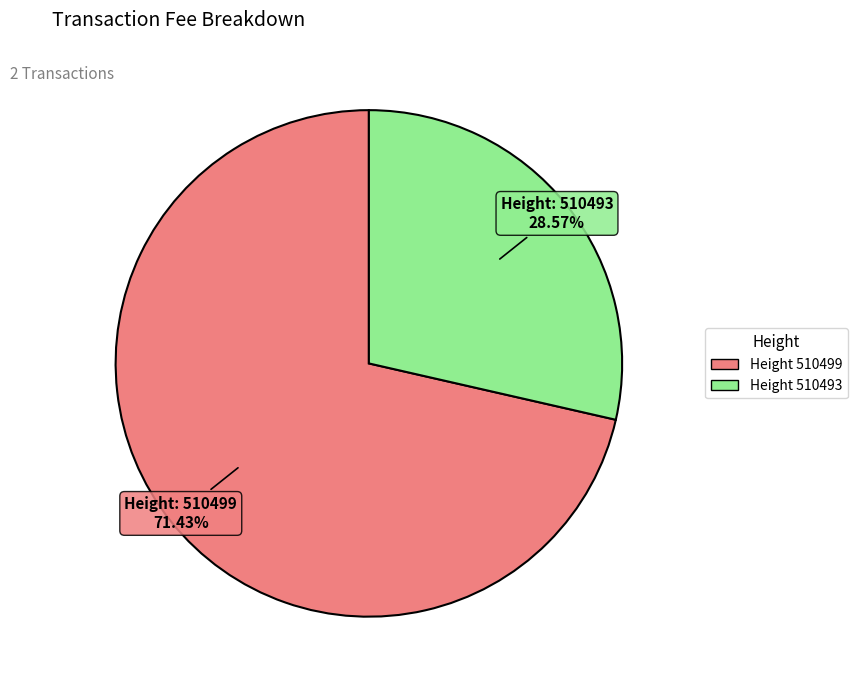

Does any single category account for the majority?

Yes